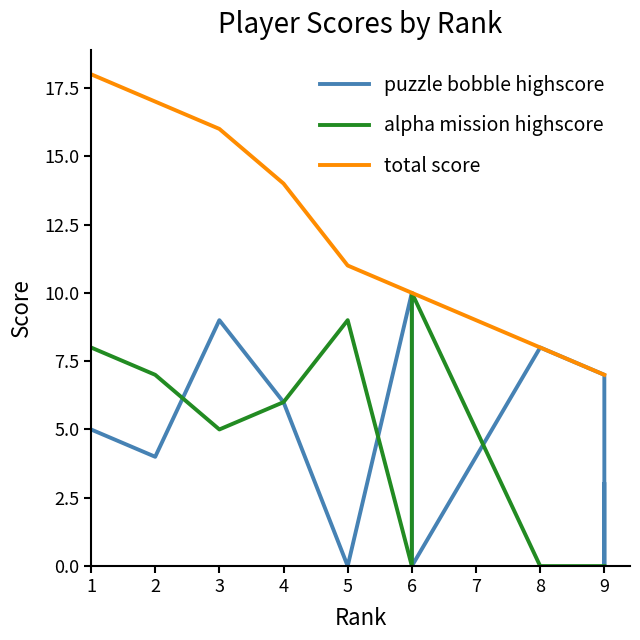

Does the chart display data point markers on the line(s)?

No